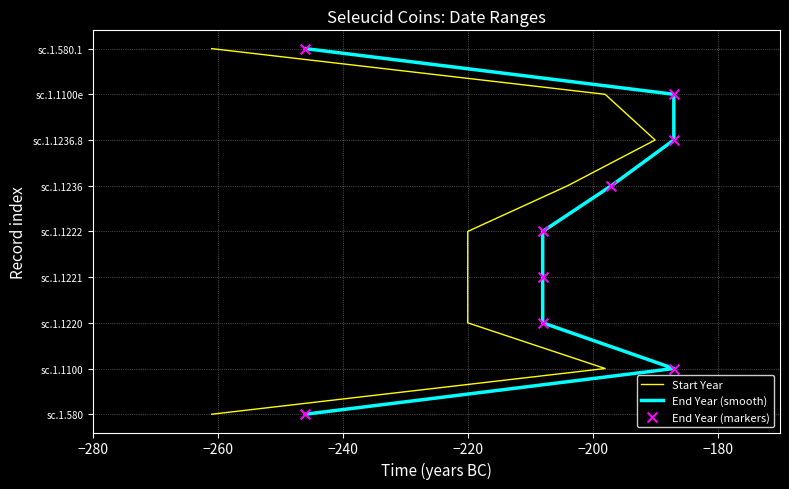

What are all the series names shown in the legend?

Start Year, End Year (smooth), End Year (markers)